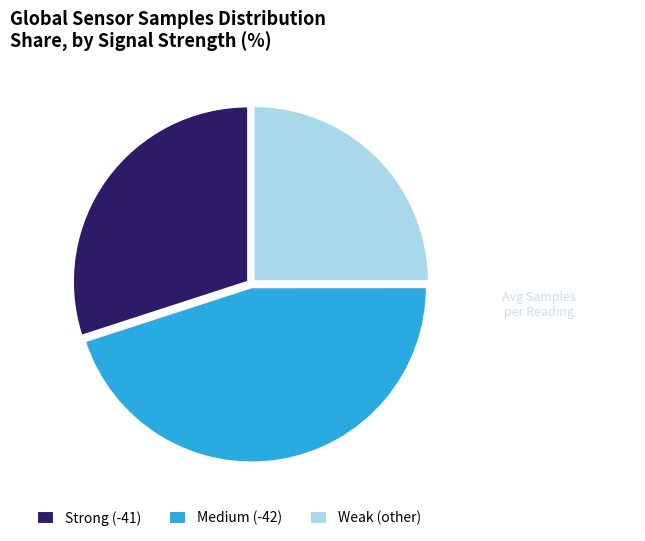

How many segments does this pie chart have?

3